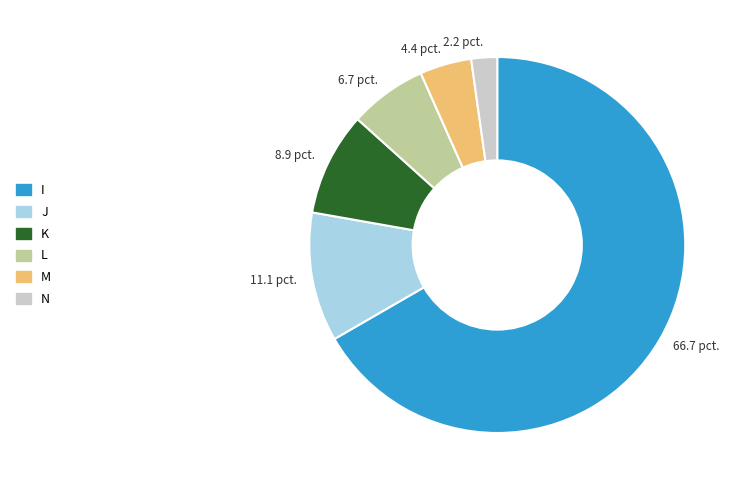

Rank the categories by value from highest to lowest.

I, J, K, L, M, N